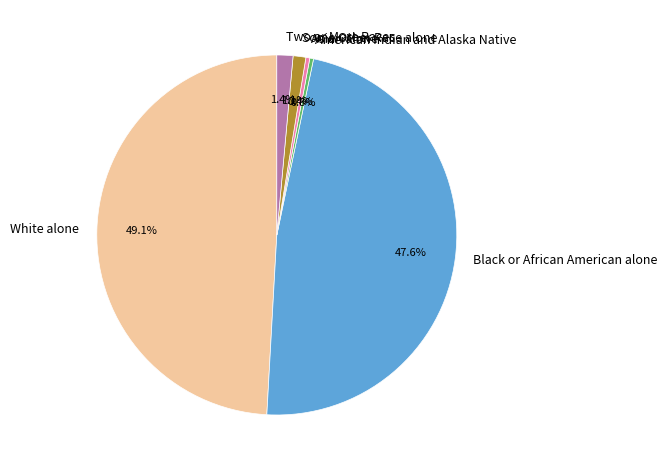

Does American Indian and Alaska Native account for over 50% of the chart?

No